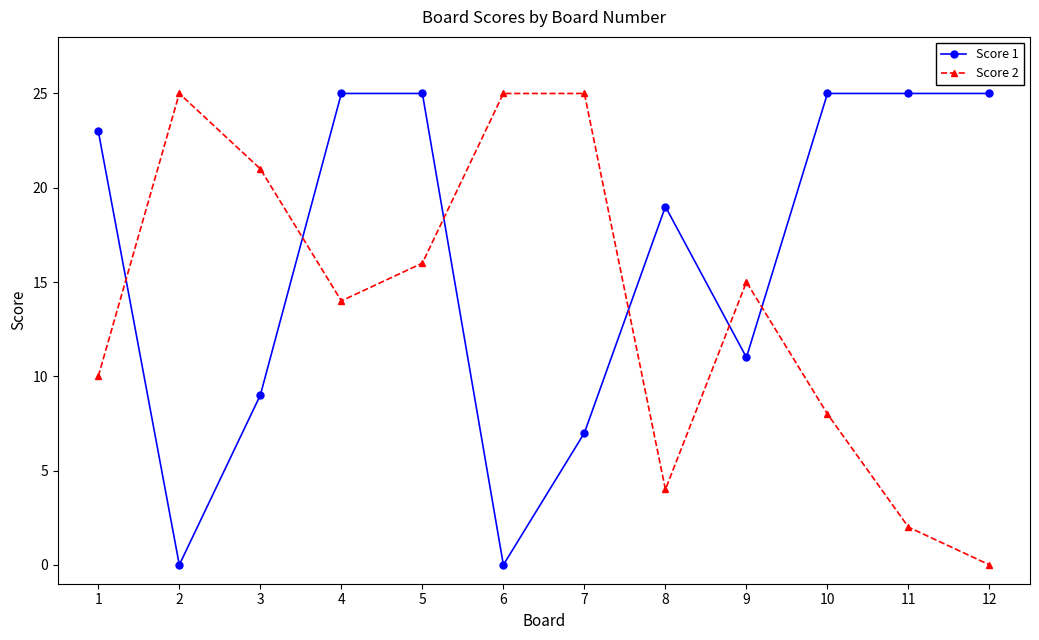

True or false: Score 2 has more than 0 points higher than both neighbors.

True